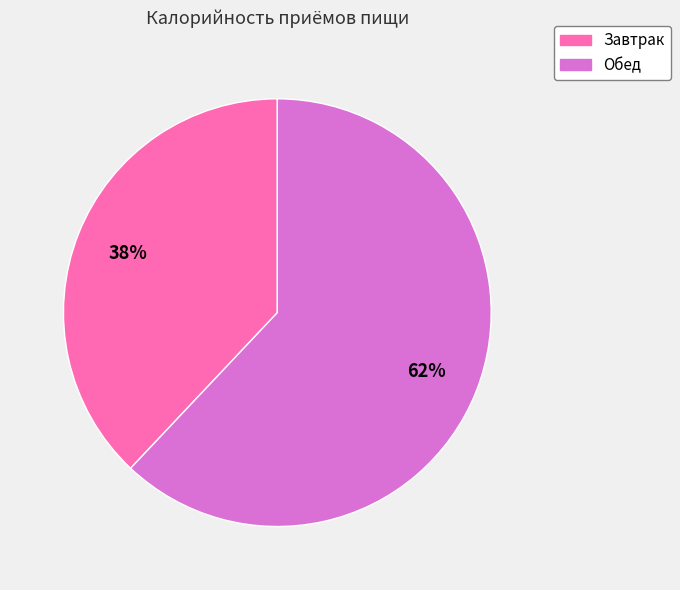

Is it true that Завтрак is 46% of the pie?

False